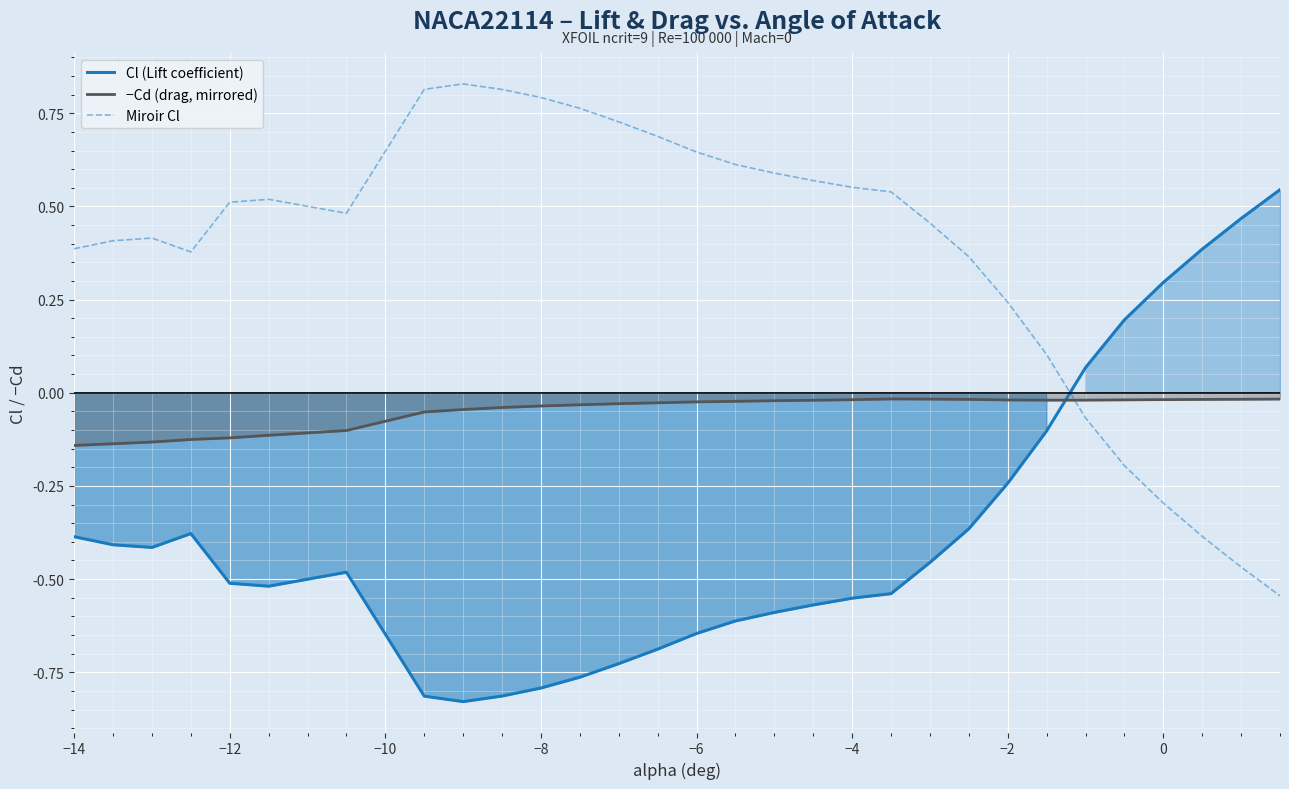

Reading right to left, what are all the values shown in this chart?

Cl (Lift coefficient): 0.5	0.5	0.4	0.3	0.2	0.1	-0.1	-0.2	-0.4	-0.5	-0.5	-0.6	-0.6	-0.6	-0.6	-0.6	-0.7	-0.7	-0.8	-0.8	-0.8	-0.8	-0.8	-0.5	-0.5	-0.5	-0.4	-0.4	-0.4	-0.4
−Cd (drag, mirrored): -0.0	-0.0	-0.0	-0.0	-0.0	-0.0	-0.0	-0.0	-0.0	-0.0	-0.0	-0.0	-0.0	-0.0	-0.0	-0.0	-0.0	-0.0	-0.0	-0.0	-0.0	-0.0	-0.1	-0.1	-0.1	-0.1	-0.1	-0.1	-0.1	-0.1
Miroir Cl: -0.5	-0.5	-0.4	-0.3	-0.2	-0.1	0.1	0.2	0.4	0.5	0.5	0.6	0.6	0.6	0.6	0.6	0.7	0.7	0.8	0.8	0.8	0.8	0.8	0.5	0.5	0.5	0.4	0.4	0.4	0.4